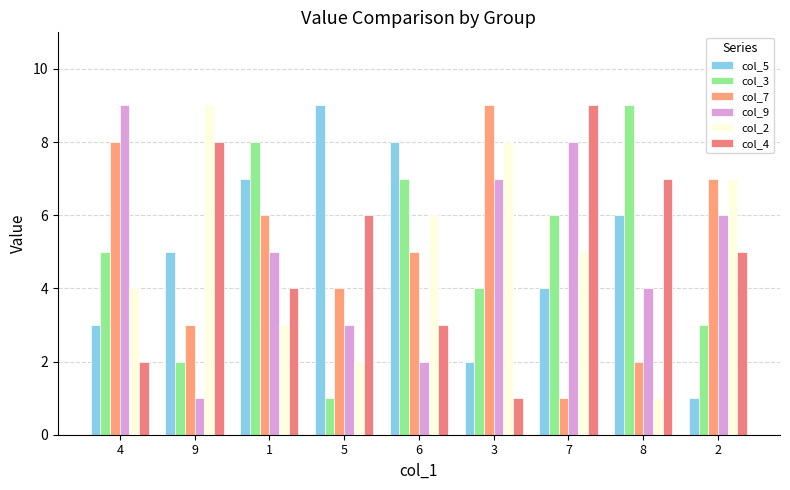

What is the maximum value shown in the chart?

9